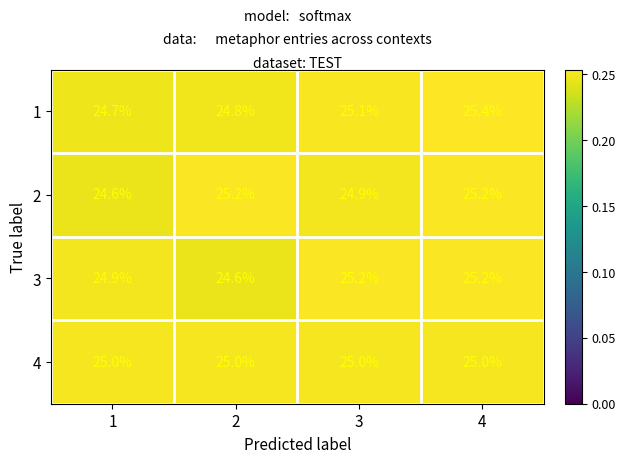

What is the average value of the 2 series?

25.0